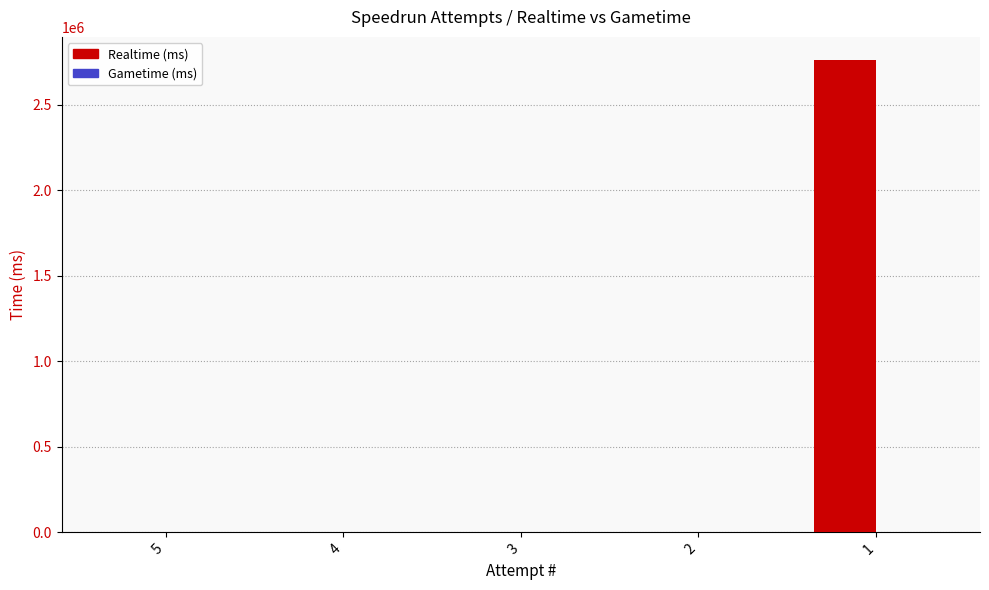

What is the sum of all values?

2758774